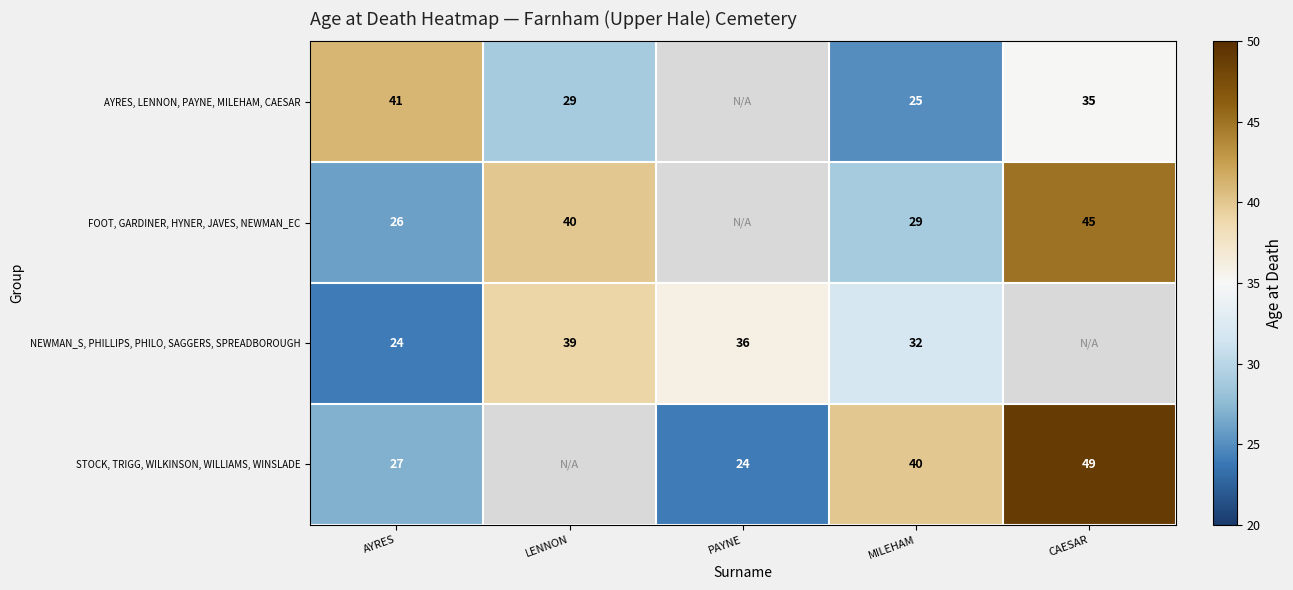

What is the smallest value displayed?

24.0